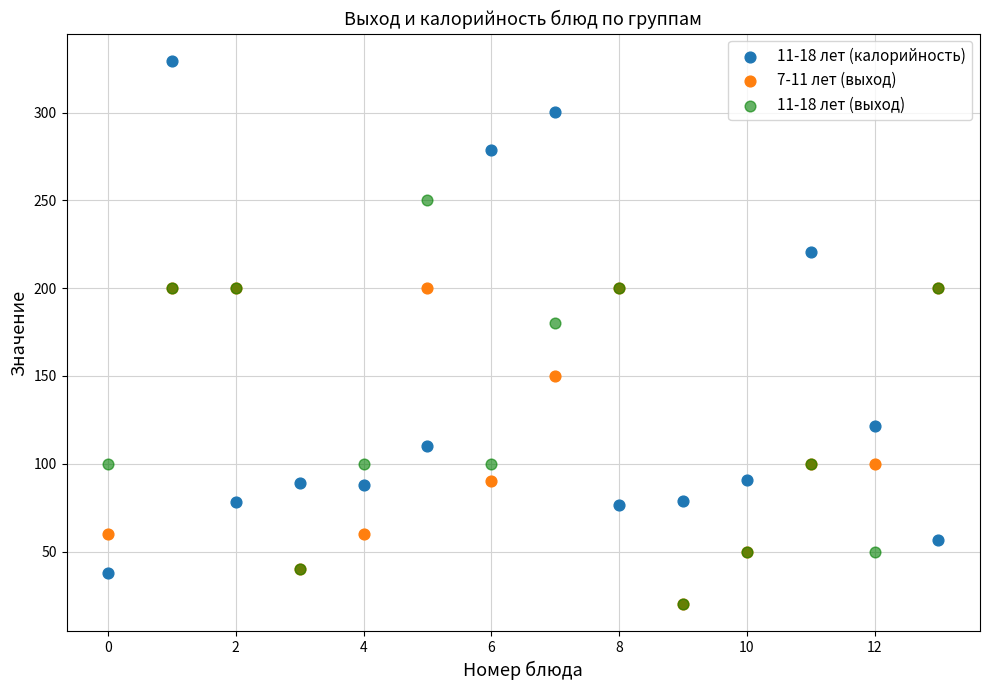

Across all series, what Y value is closest to 174?

180.0